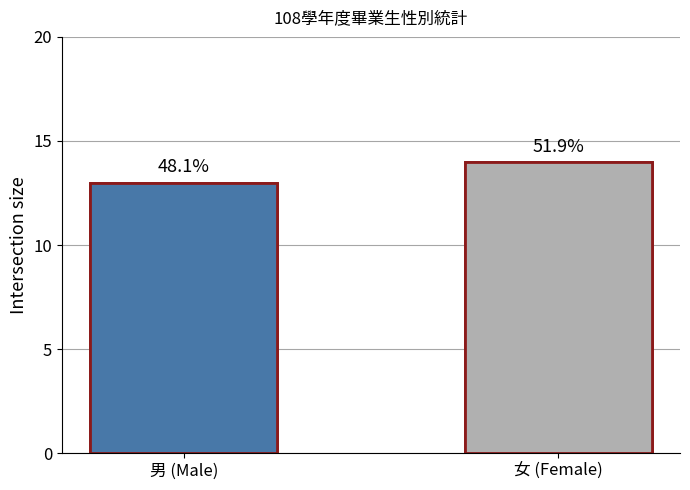

Is it true that the value at 女 (Female) is 10?

False